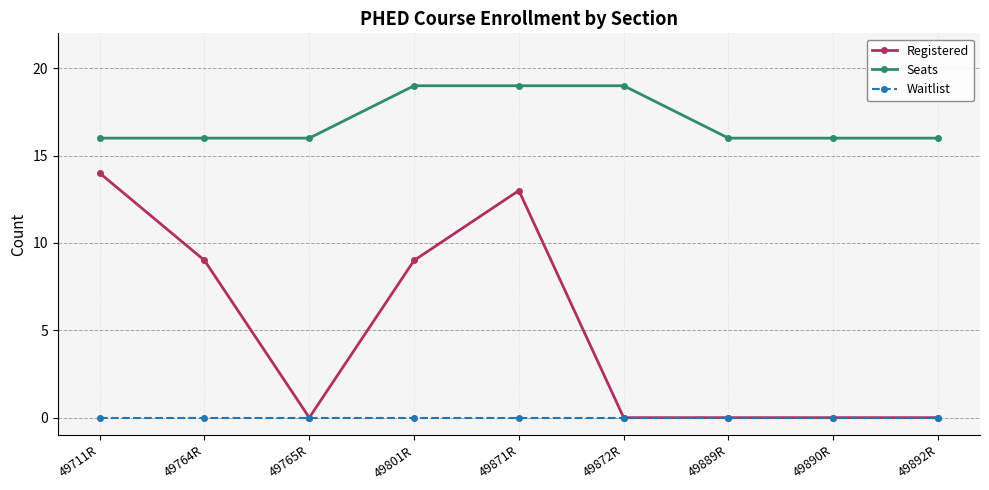

Reading right to left, what are all the values shown in this chart?

Registered: 0	0	0	0	13	9	0	9	14
Seats: 16	16	16	19	19	19	16	16	16
Waitlist: 0	0	0	0	0	0	0	0	0